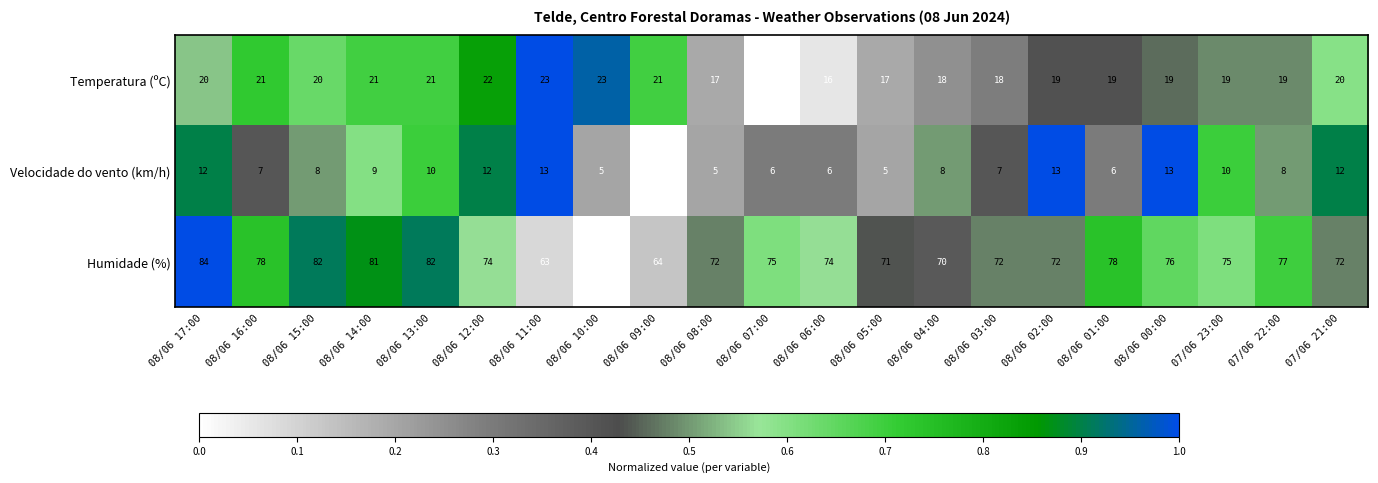

What is the total value across all series at 08/06 09:00?

88